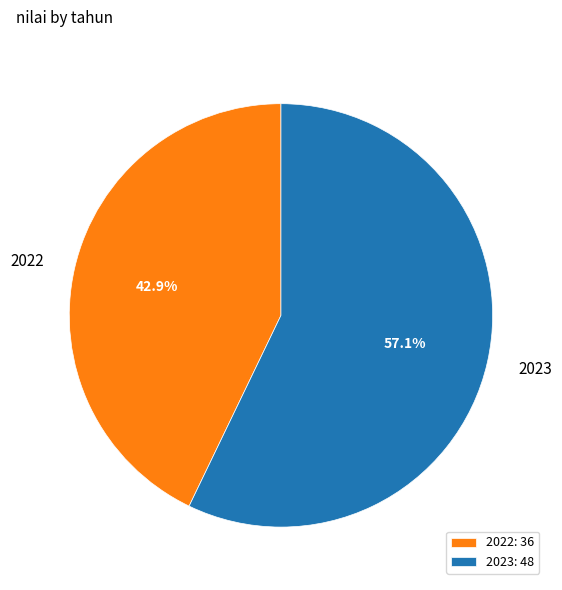

Does 2023 represent more than half of the total?

Yes